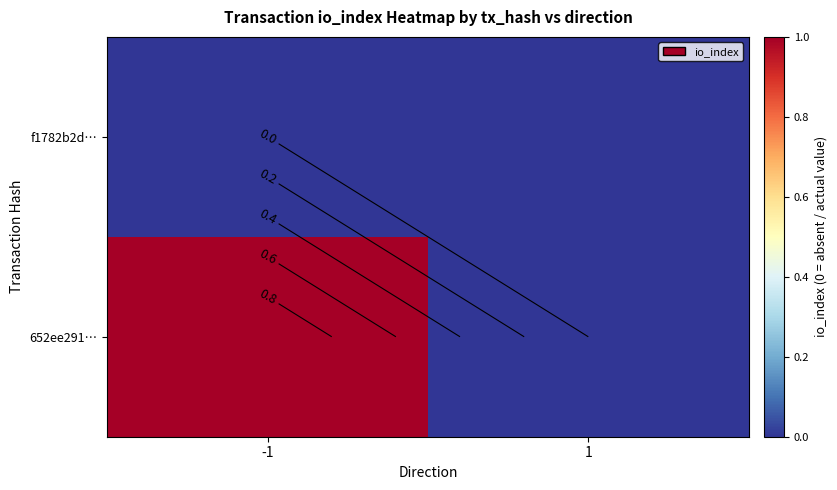

At how many categories does at least one series exceed 0?

1